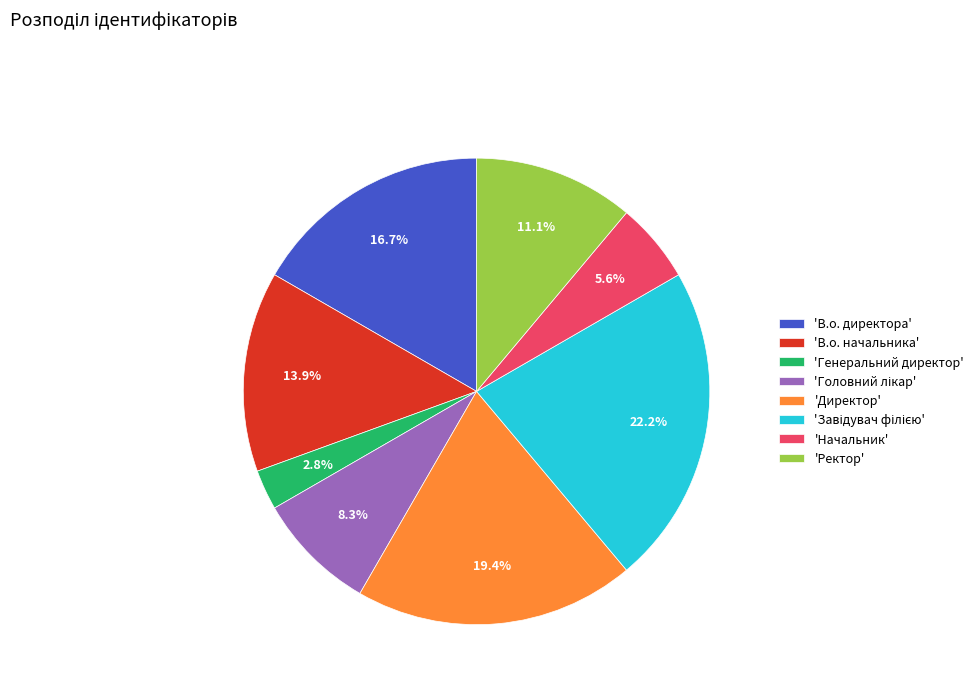

What is the smallest slice in the pie chart?

'Генеральний директор'